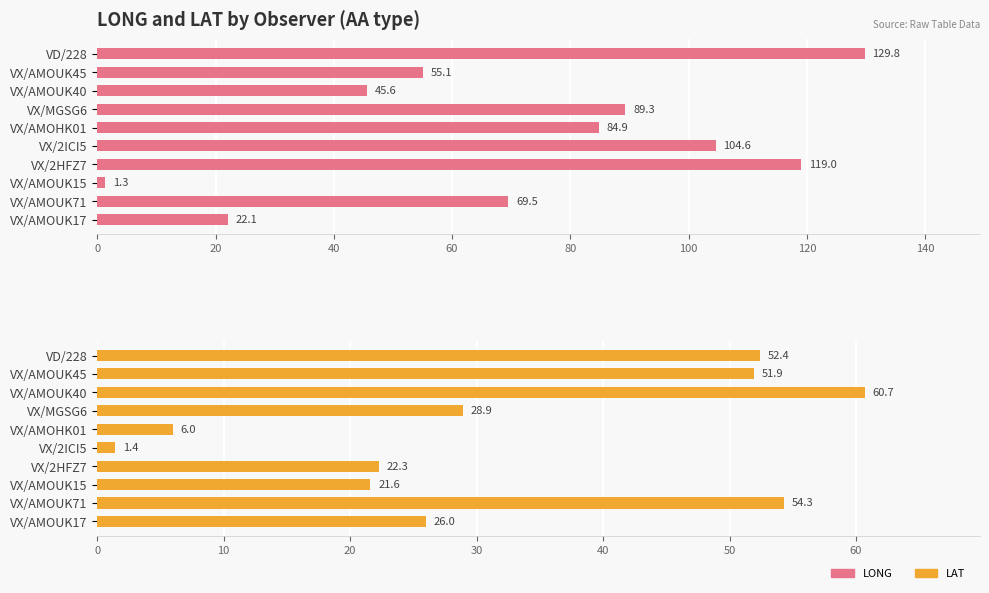

How many series are shown in this chart?

2